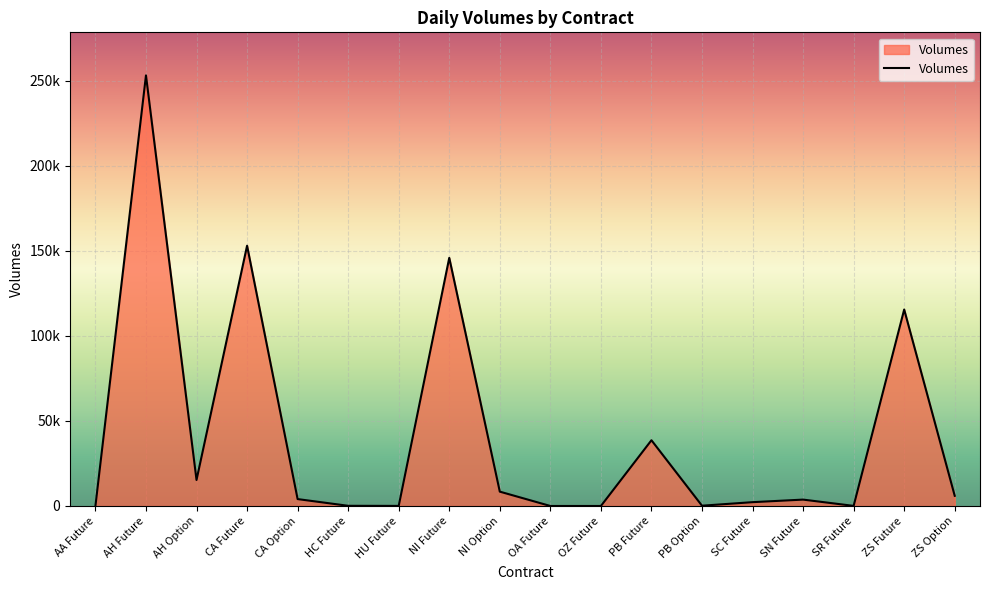

What value does the data have at HU Future?

54